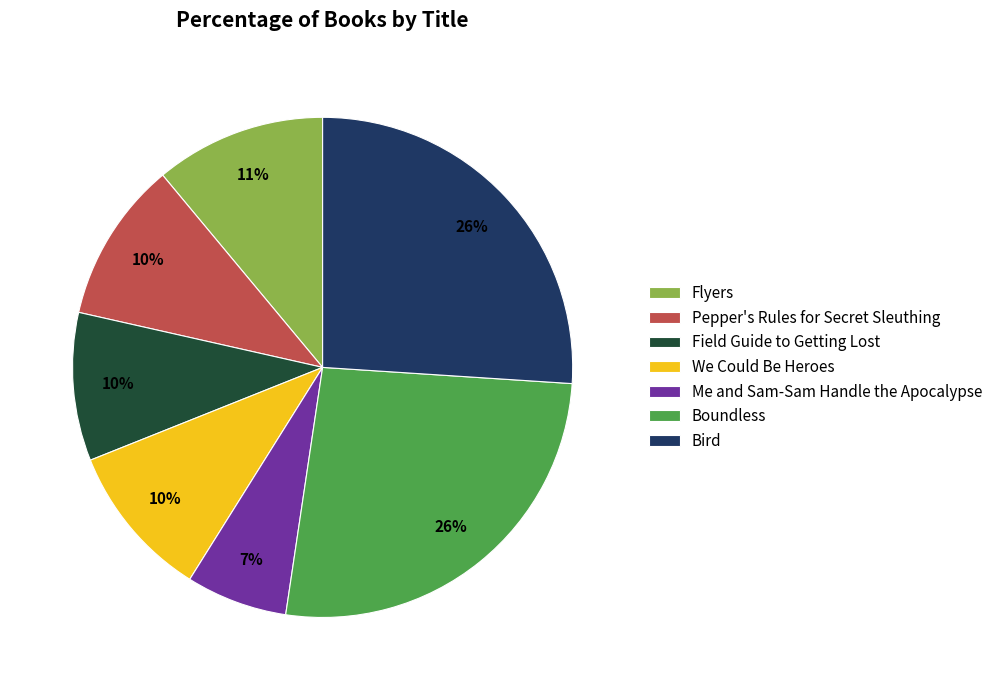

What percentage is the Boundless slice, to the nearest percent?

26%